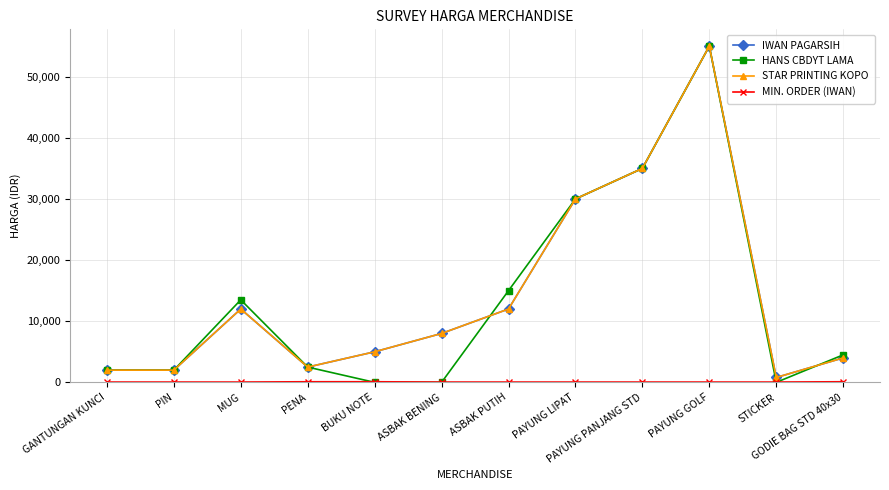

At which label does STAR PRINTING KOPO first exceed 8000?

MUG